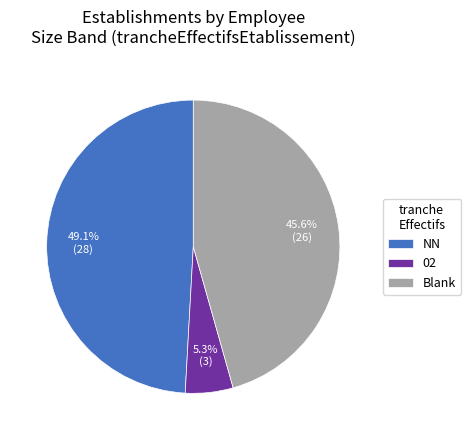

Do NN and Blank together represent more than half of the pie?

Yes